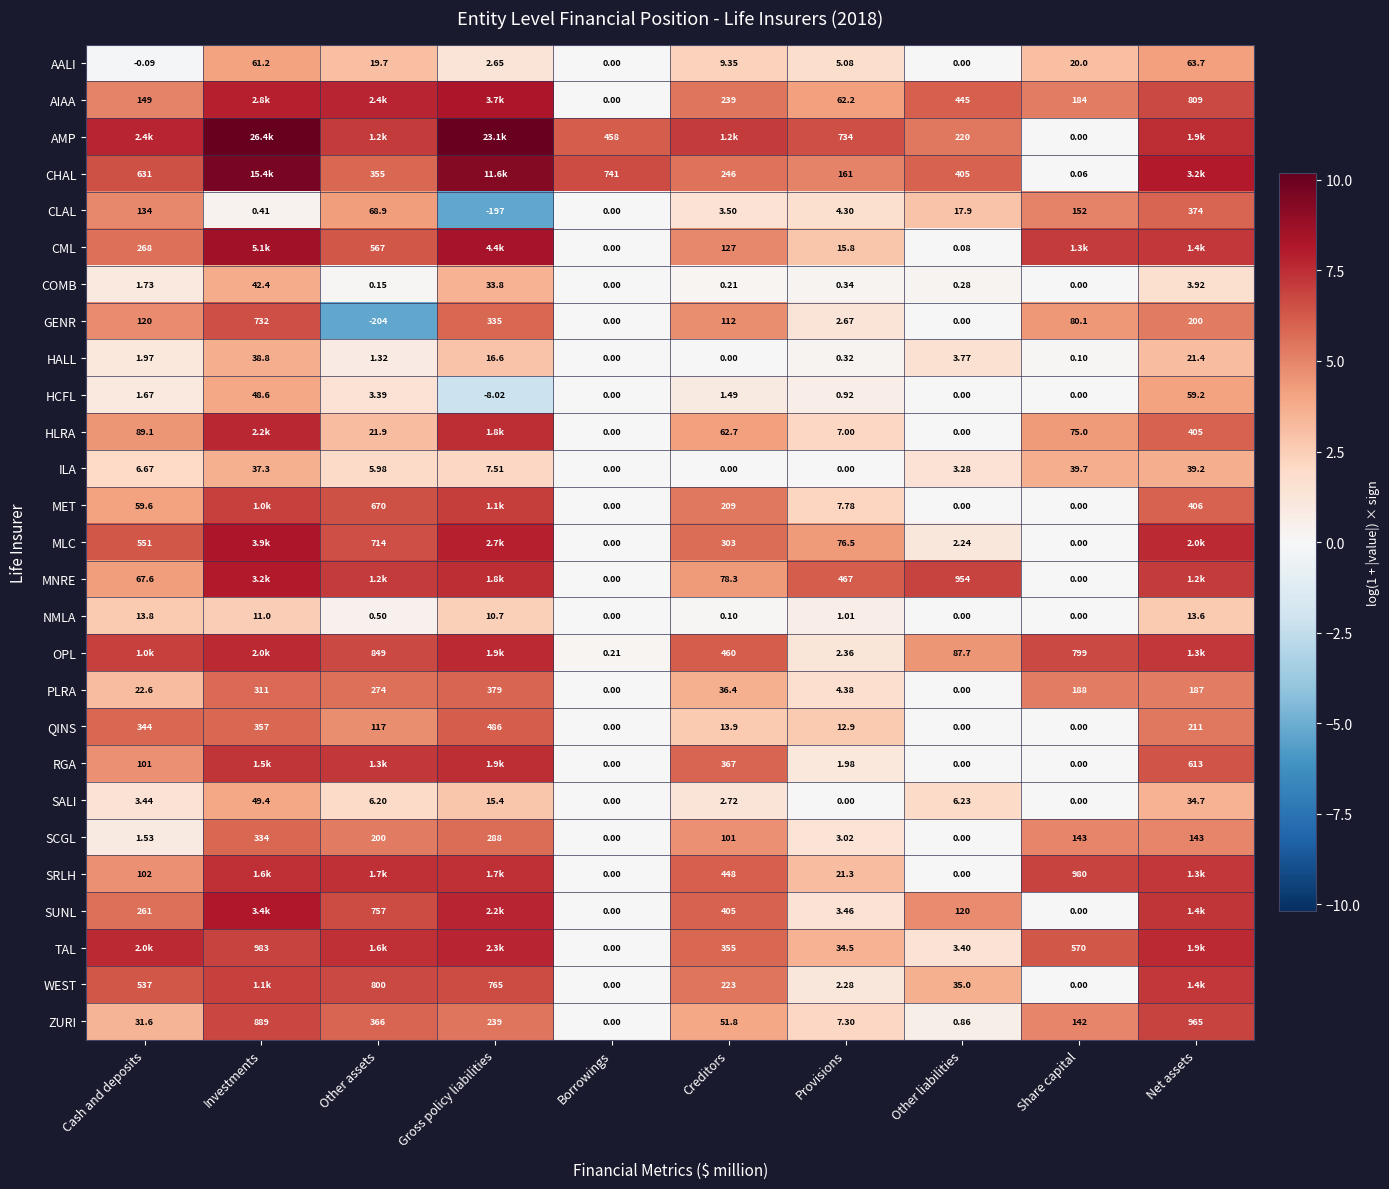

True or false: CLAL has a value of 2.8 at Provisions.

False